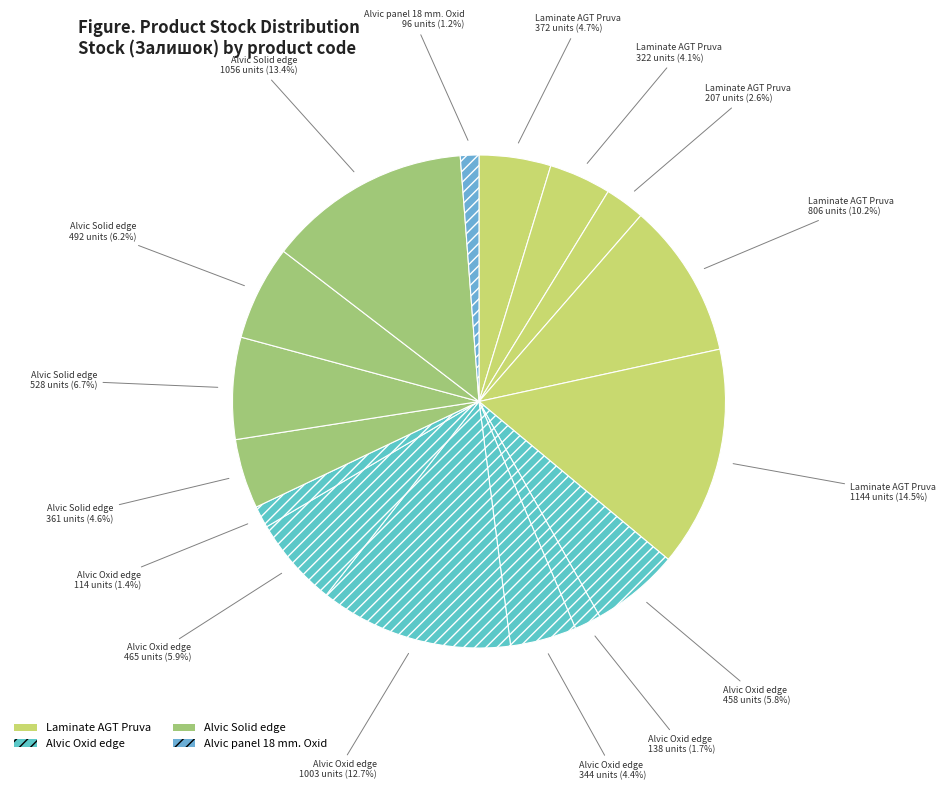

Rank the categories by value from lowest to highest.

Alvic panel 18 mm. Oxid, Alvic Oxid edge (232771636), Alvic Oxid edge (237201637), Laminate AGT Pruva (263782100), Laminate AGT Pruva (263782101), Alvic Oxid edge (237201636), Alvic Solid edge (232761735), Laminate AGT Pruva (263782102), Alvic Oxid edge (237201679), Alvic Oxid edge (232771637), Alvic Solid edge (232761631), Alvic Solid edge (232761680), Laminate AGT Pruva (263782096), Alvic Oxid edge (232771679), Alvic Solid edge (232761630), Laminate AGT Pruva (263782062)